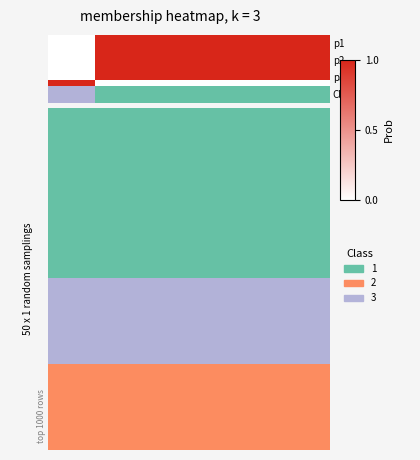

Which has a higher value, 3 or 1?

3